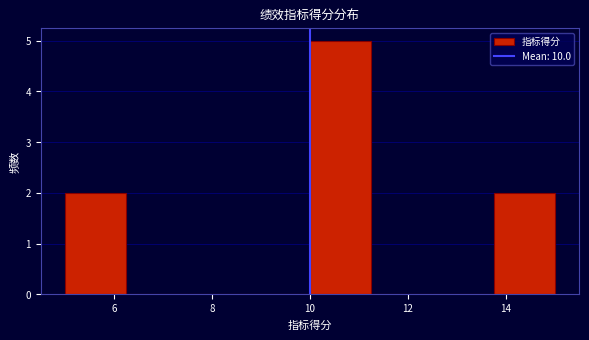

How tall is the bar that spans 13.75 to 15.00 on the x-axis? Neither the bar edges nor the heights are printed on the chart, so give them approximately, as read against the axes.

2